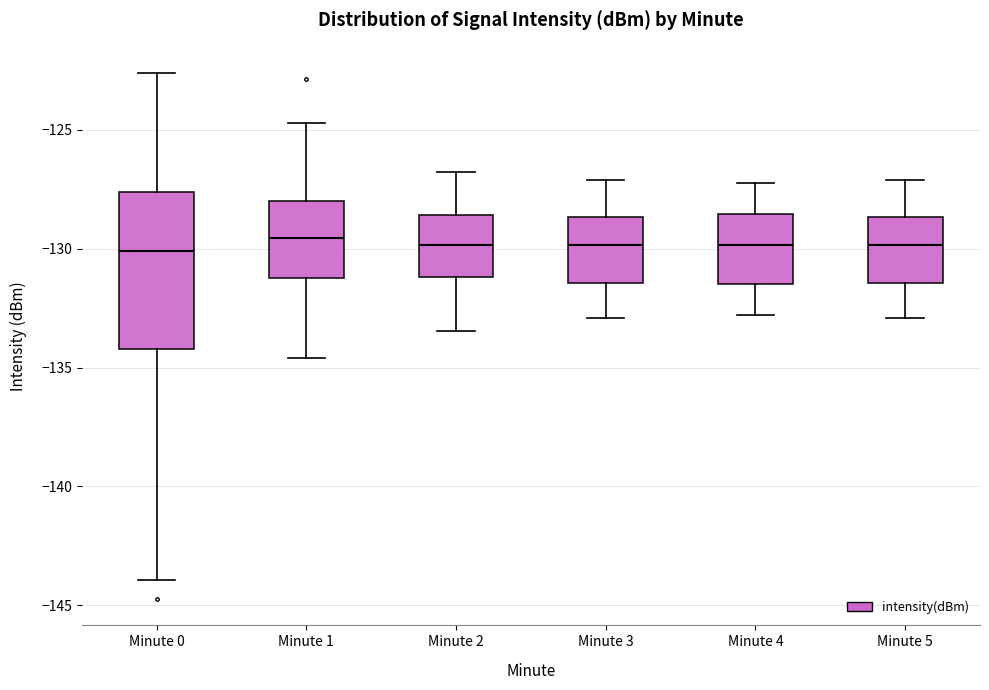

Reading left to right, read every box against the y-axis: the position of its median line, the range the box covers, and the ends of its whiskers. The values are not printed on the chart, so give them approximately, as read against the axis.

Minute 0: median -130.0, box -134.0 to -127.5, whiskers -144.0 to -122.5
Minute 1: median -129.5, box -131.0 to -128.0, whiskers -134.5 to -124.5
Minute 2: median -130.0, box -131.0 to -128.5, whiskers -133.5 to -127.0
Minute 3: median -130.0, box -131.5 to -128.5, whiskers -133.0 to -127.0
Minute 4: median -130.0, box -131.5 to -128.5, whiskers -133.0 to -127.0
Minute 5: median -130.0, box -131.5 to -128.5, whiskers -133.0 to -127.0